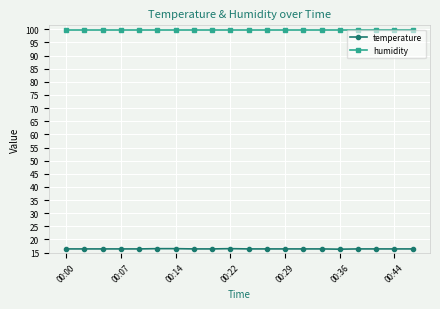

Count the number of categories in the chart.

20